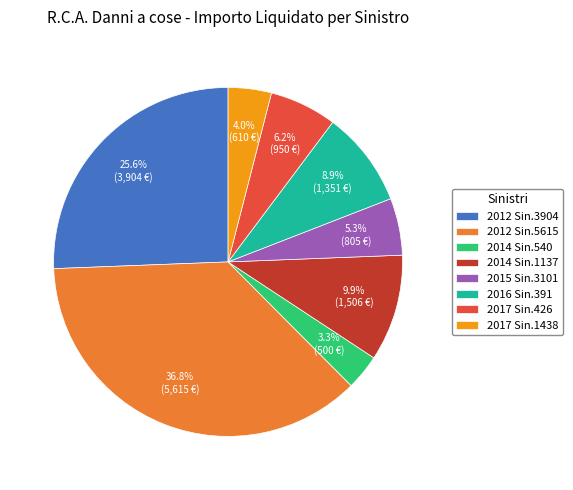

Is 2016 Sin.391 the majority of the pie?

No